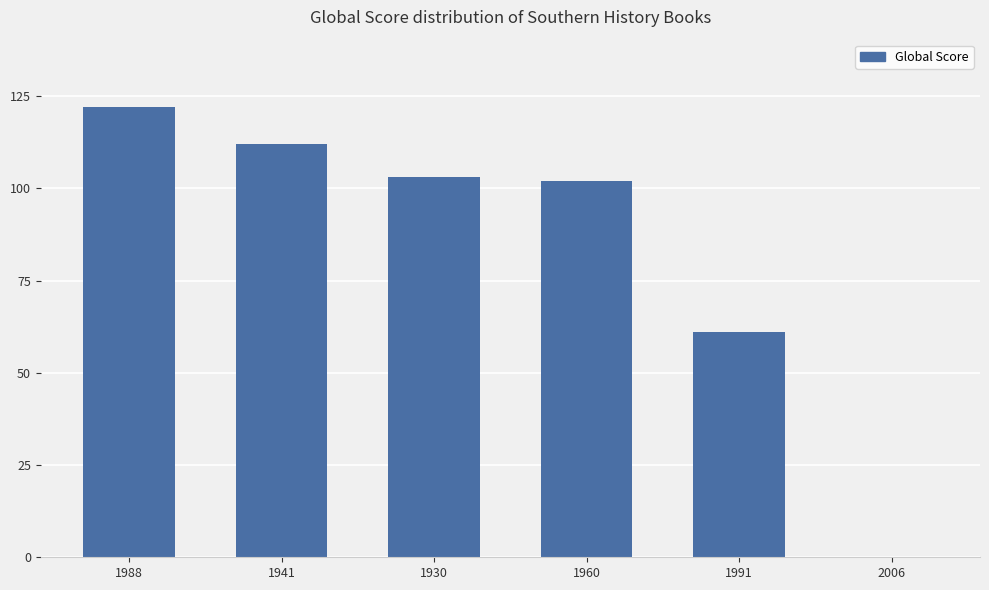

How many categories are shown in the chart?

6